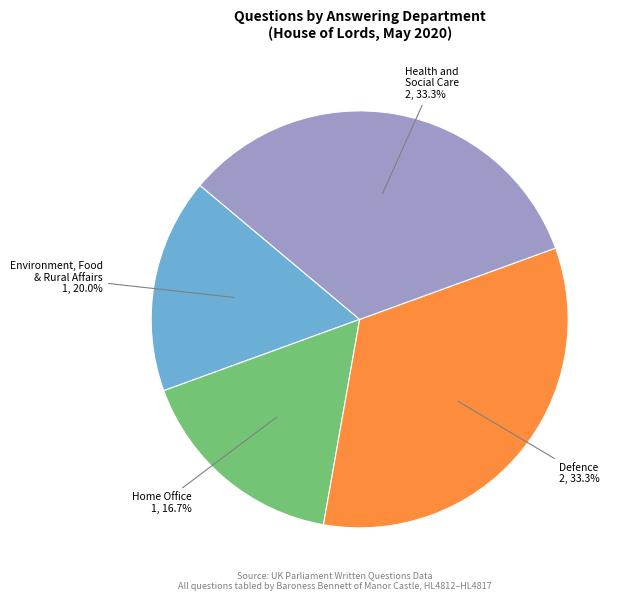

Rank the categories by value from lowest to highest.

Environment, Food and Rural Affairs, Home Office, Health and Social Care, Defence